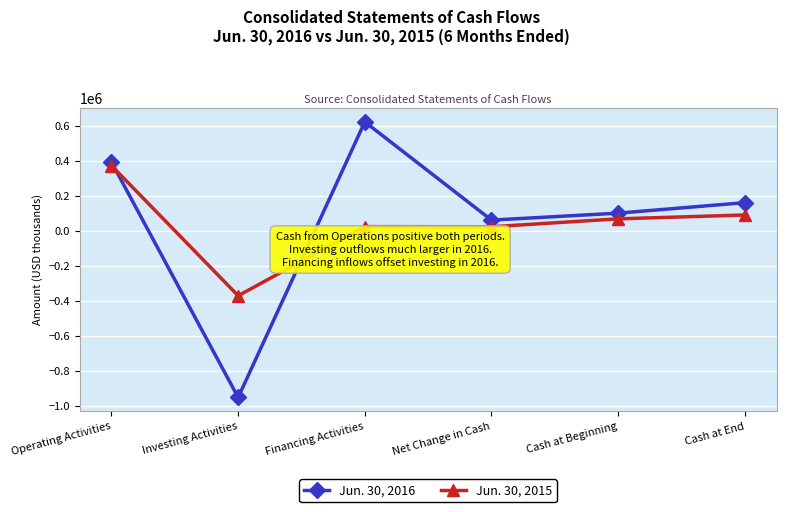

After their last crossing, which series has the higher values: Jun. 30, 2016 or Jun. 30, 2015?

Jun. 30, 2016